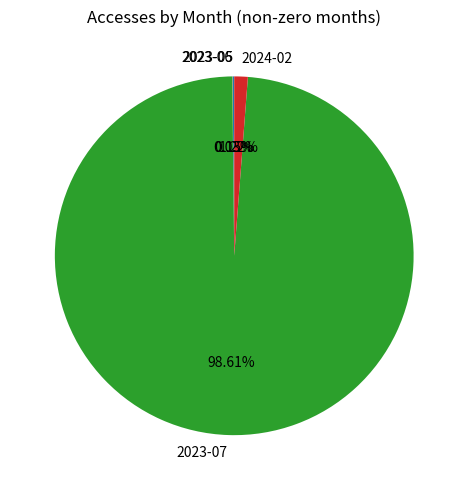

Which has a higher value, 2024-02 or 2023-07?

2023-07